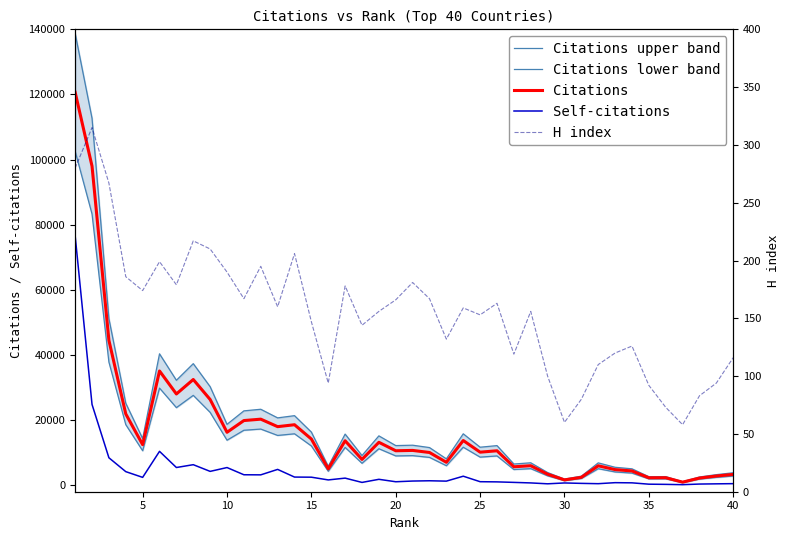

How many data points in Citations are above 10581?

19